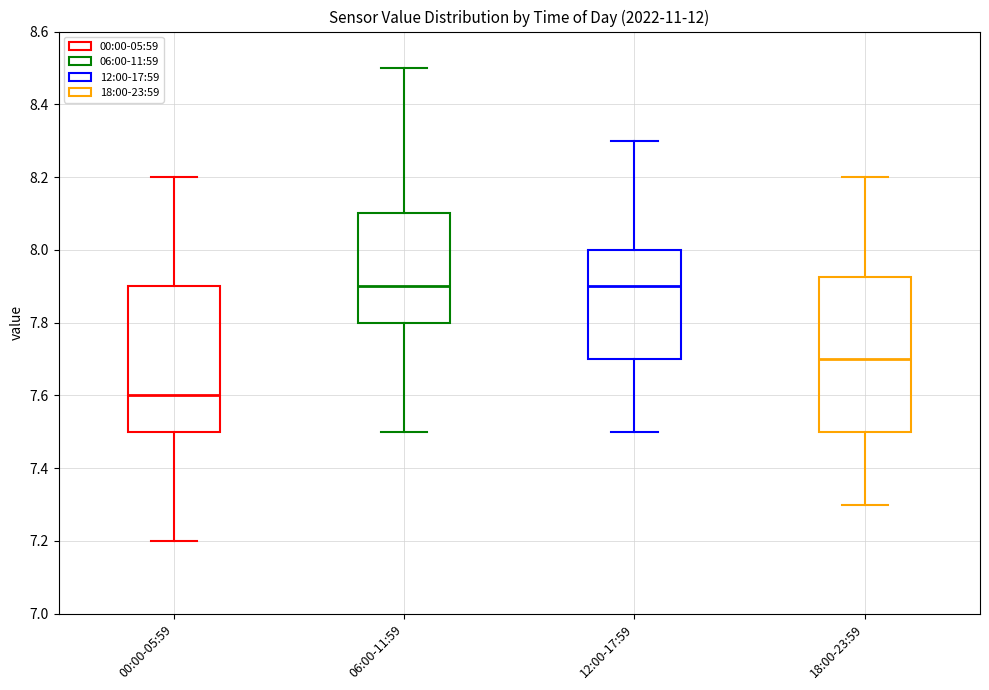

Reading left to right, read every box against the y-axis: the position of its median line, the range the box covers, and the ends of its whiskers. The values are not printed on the chart, so give them approximately, as read against the axis.

00:00-05:59: median 7.60, box 7.50 to 7.90, whiskers 7.20 to 8.20
06:00-11:59: median 7.90, box 7.80 to 8.10, whiskers 7.50 to 8.50
12:00-17:59: median 7.90, box 7.70 to 8.00, whiskers 7.50 to 8.30
18:00-23:59: median 7.70, box 7.50 to 7.92, whiskers 7.30 to 8.20